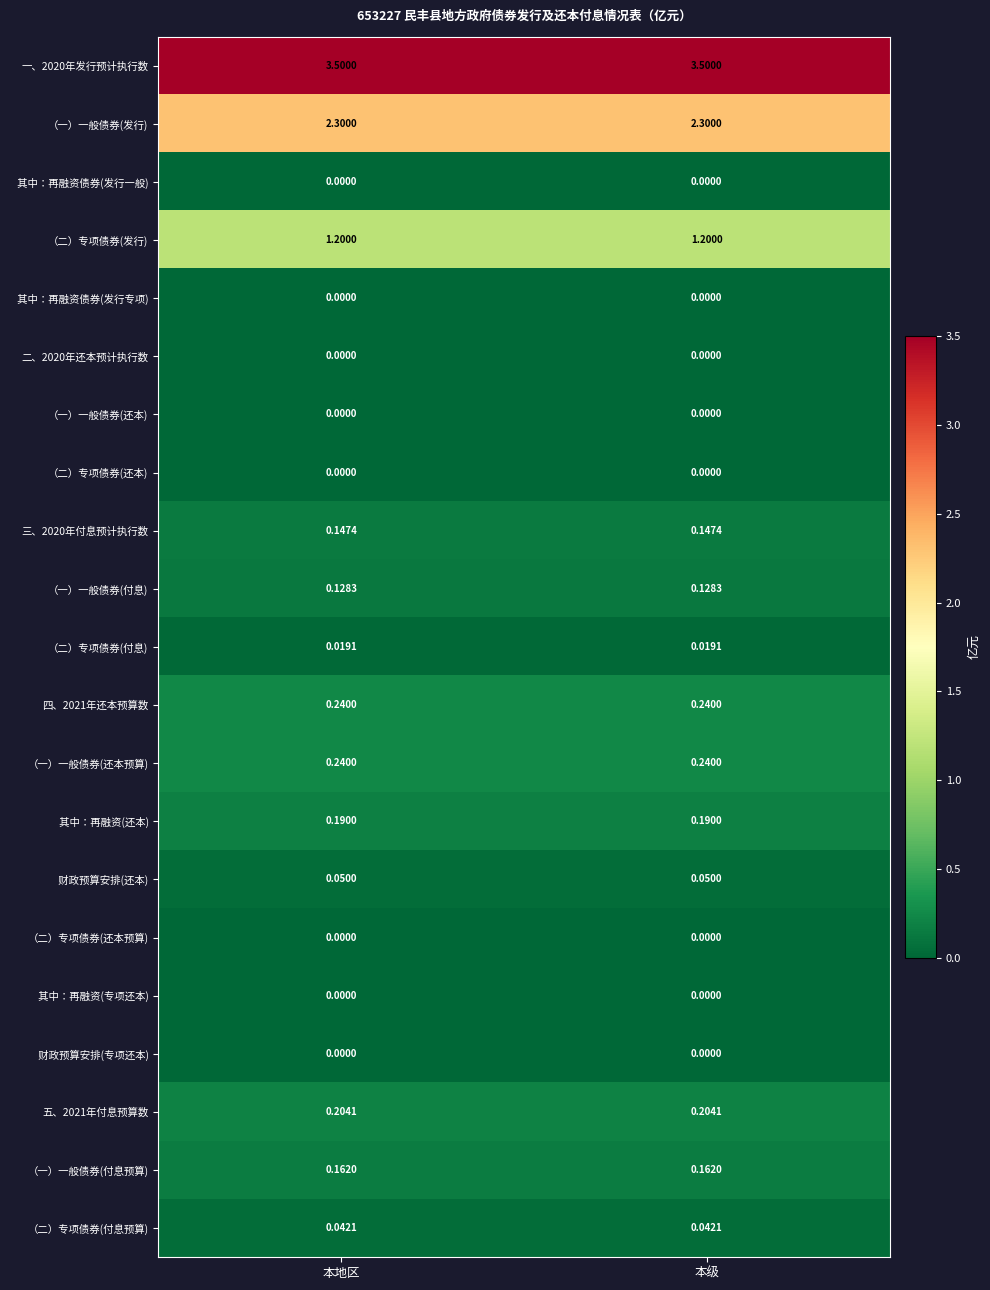

Is the value of （二）专项债券(还本) at 本地区 greater than the value of （二）专项债券(付息预算) at 本地区?

No